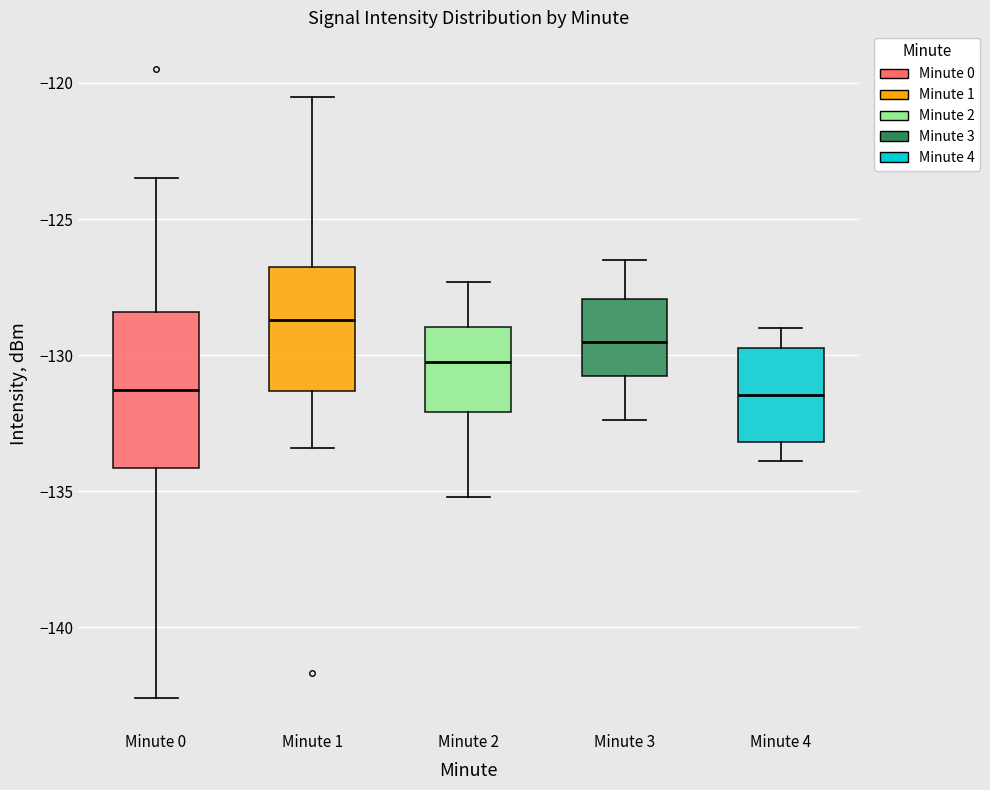

Comparing the boxes themselves (not the whiskers), which one is the tallest?

Minute 0